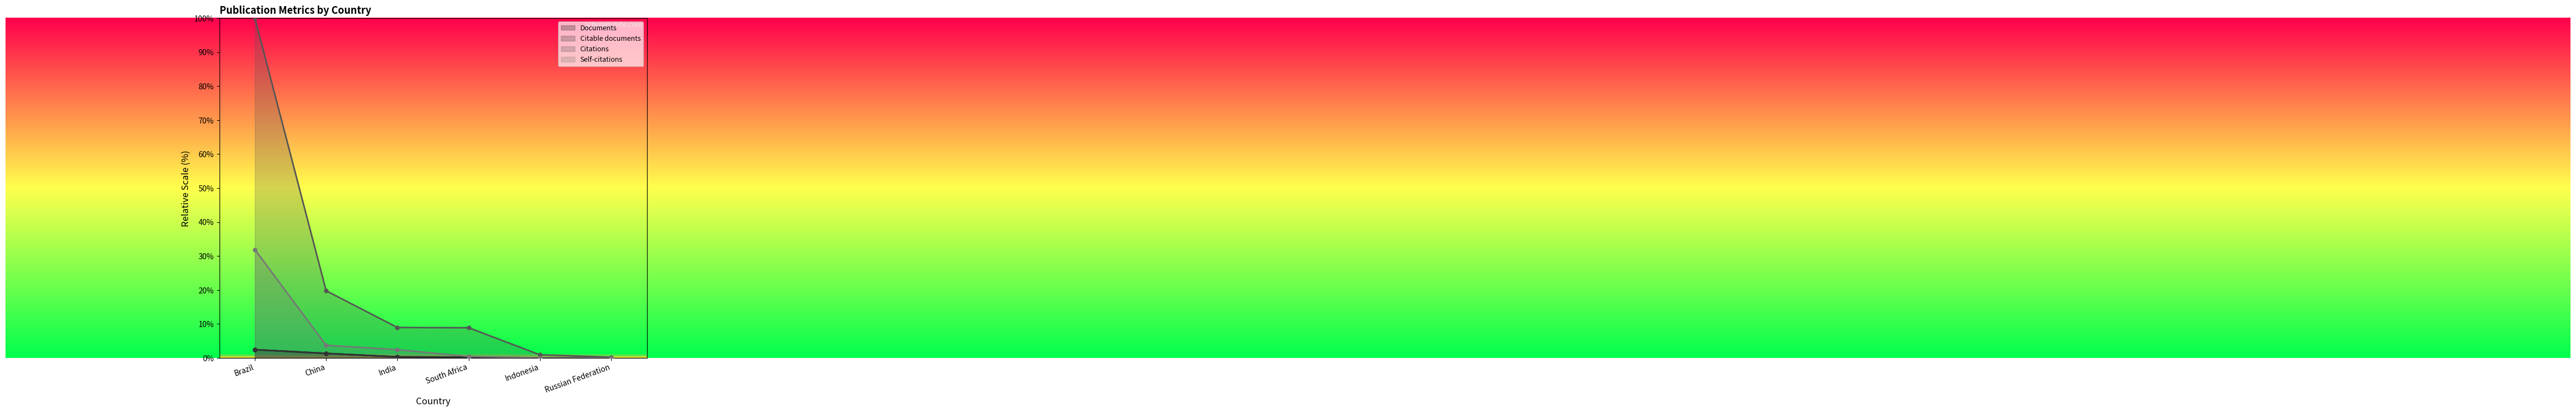

True or false: Citable documents and Self-citations intersect in this chart.

False